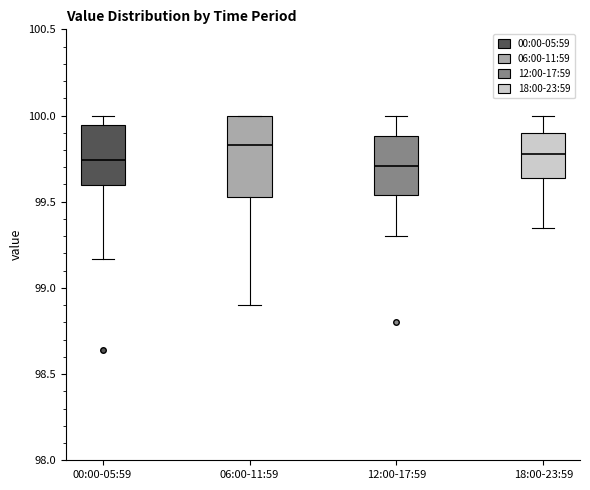

Reading left to right, read every box against the y-axis: the position of its median line, the range the box covers, and the ends of its whiskers. The values are not printed on the chart, so give them approximately, as read against the axis.

00:00-05:59: median 99.75, box 99.60 to 99.95, whiskers 99.15 to 100.00
06:00-11:59: median 99.85, box 99.55 to 100.00, whiskers 98.90 to 100.00
12:00-17:59: median 99.70, box 99.55 to 99.90, whiskers 99.30 to 100.00
18:00-23:59: median 99.80, box 99.65 to 99.90, whiskers 99.35 to 100.00